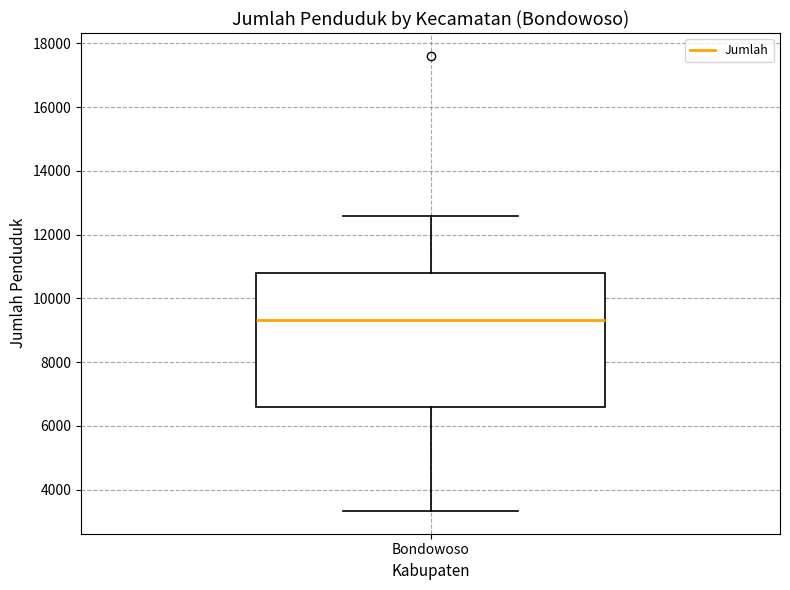

Transcribe this box plot: give where the median line is, the range the box spans, and where the two whiskers end, as read against the y-axis. The values are not printed on the chart, so give them approximately, as read against the axis.

median 9400, box 6600 to 10800, whiskers 3400 to 12600